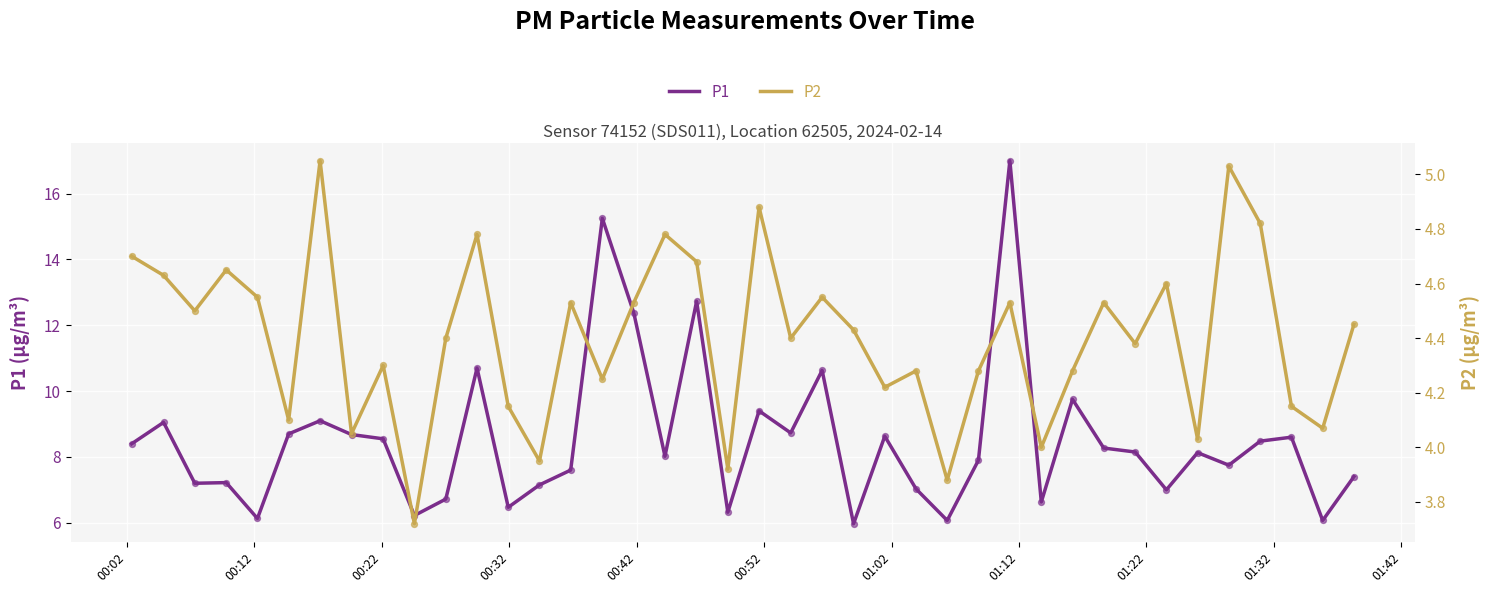

Which series contains the highest Y value?

P1